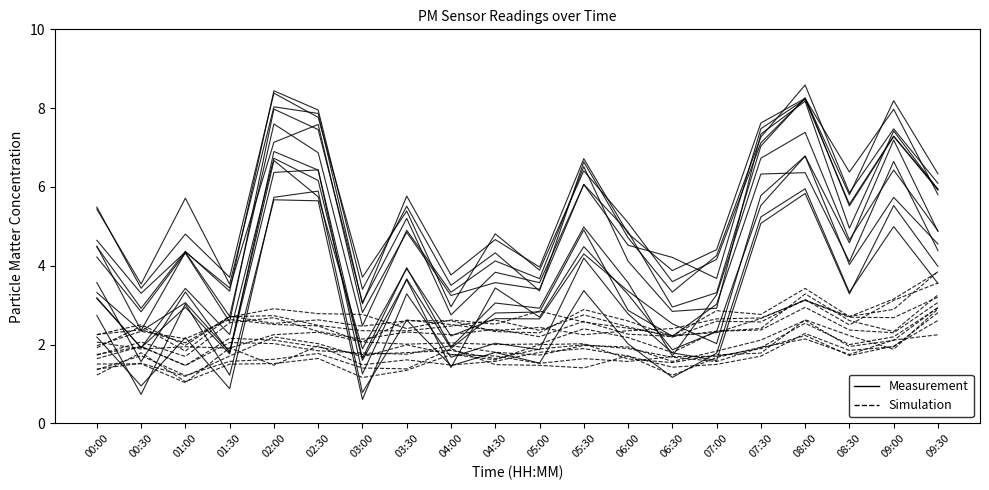

Does the chart display data point markers on the line(s)?

No